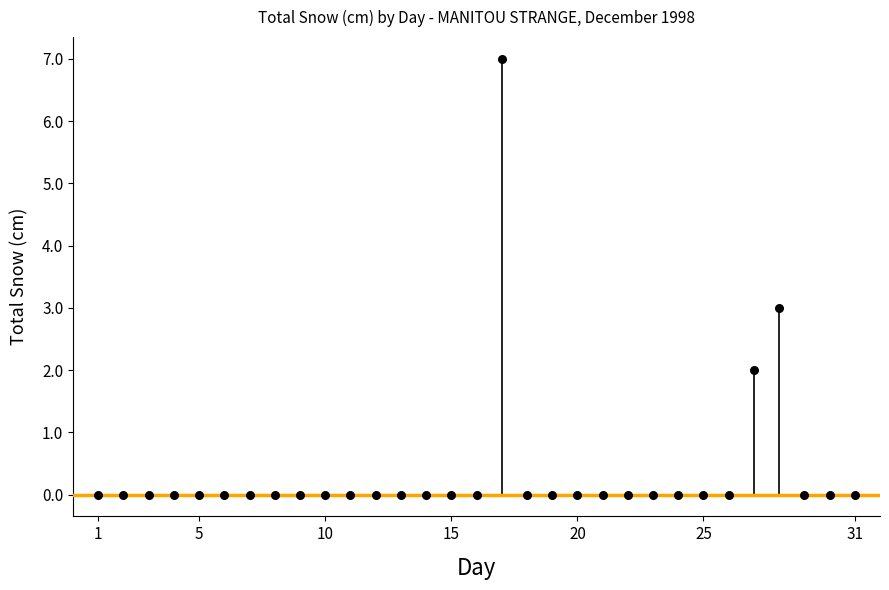

What is the range of Y values (max minus min)?

7